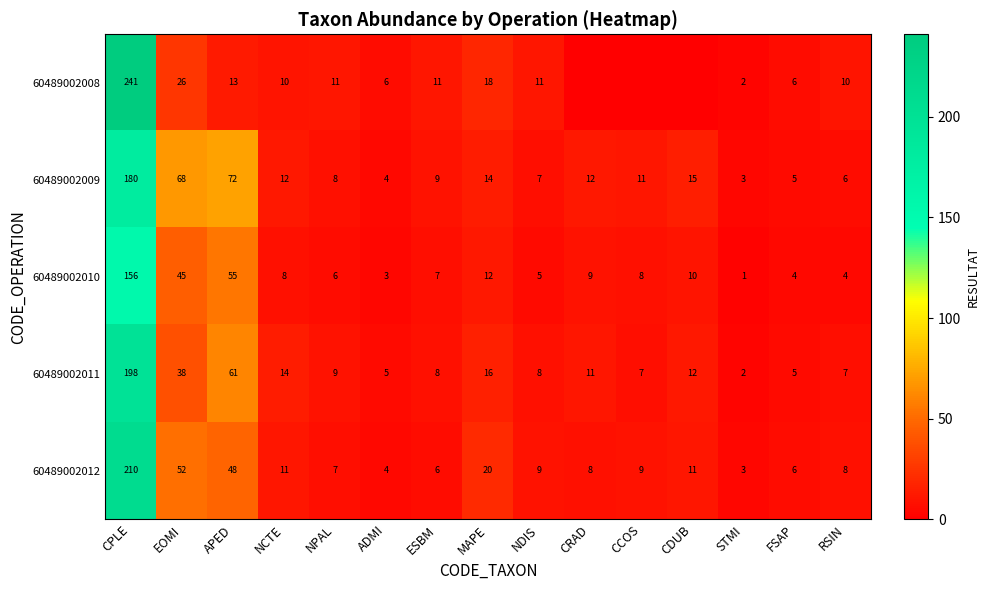

What is the sum of the 60489002012 values at STMI and FSAP?

9